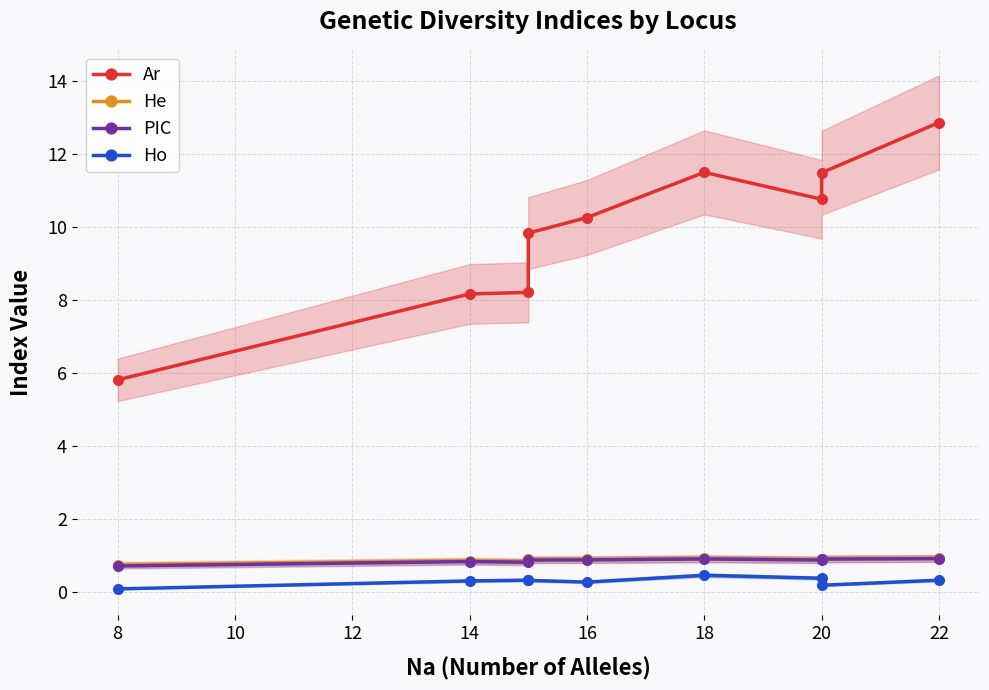

The PIC series shows 0.9 at 16. True or false?

True